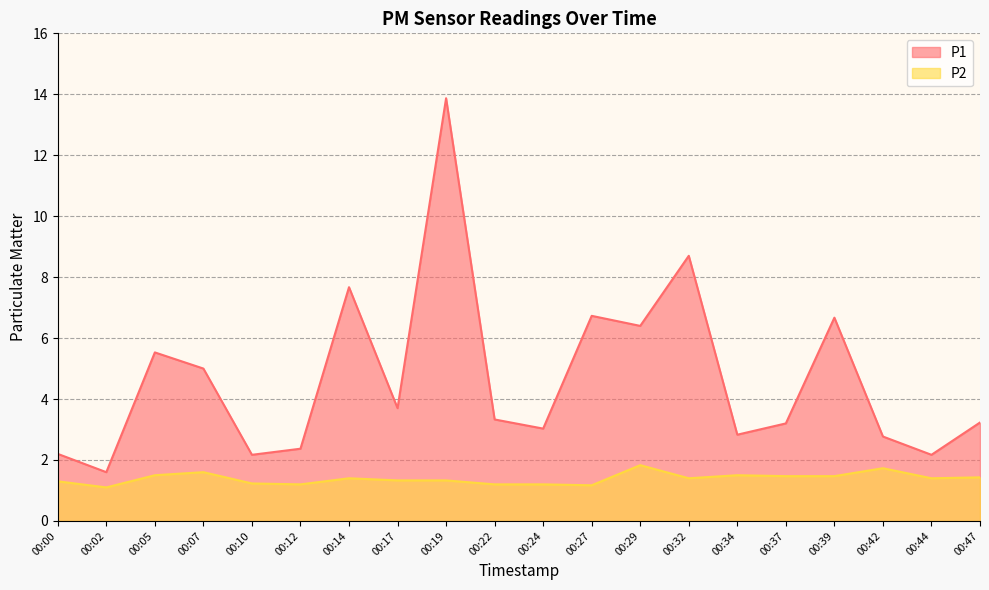

Is the value of P1 at 00:05 greater than the value of P2 at 00:12?

Yes